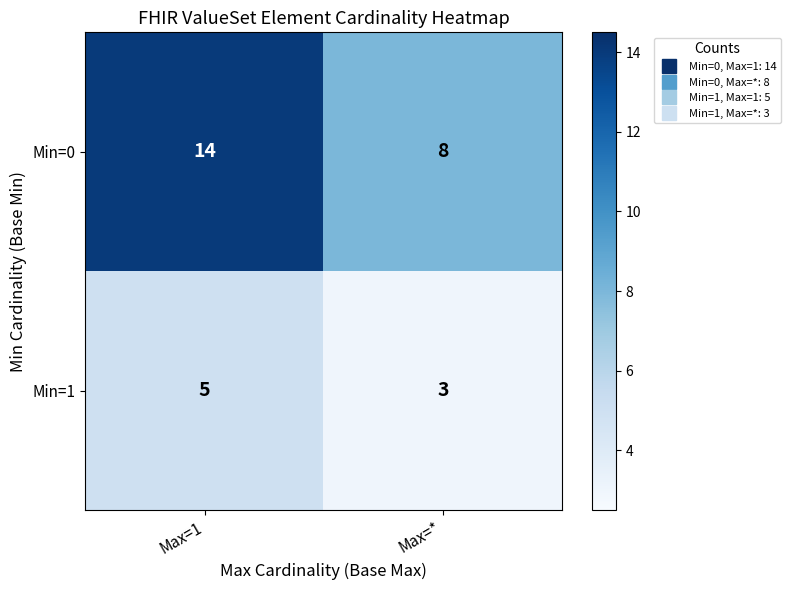

What is the sum of the Min=1 values at Max=* and Max=1?

8